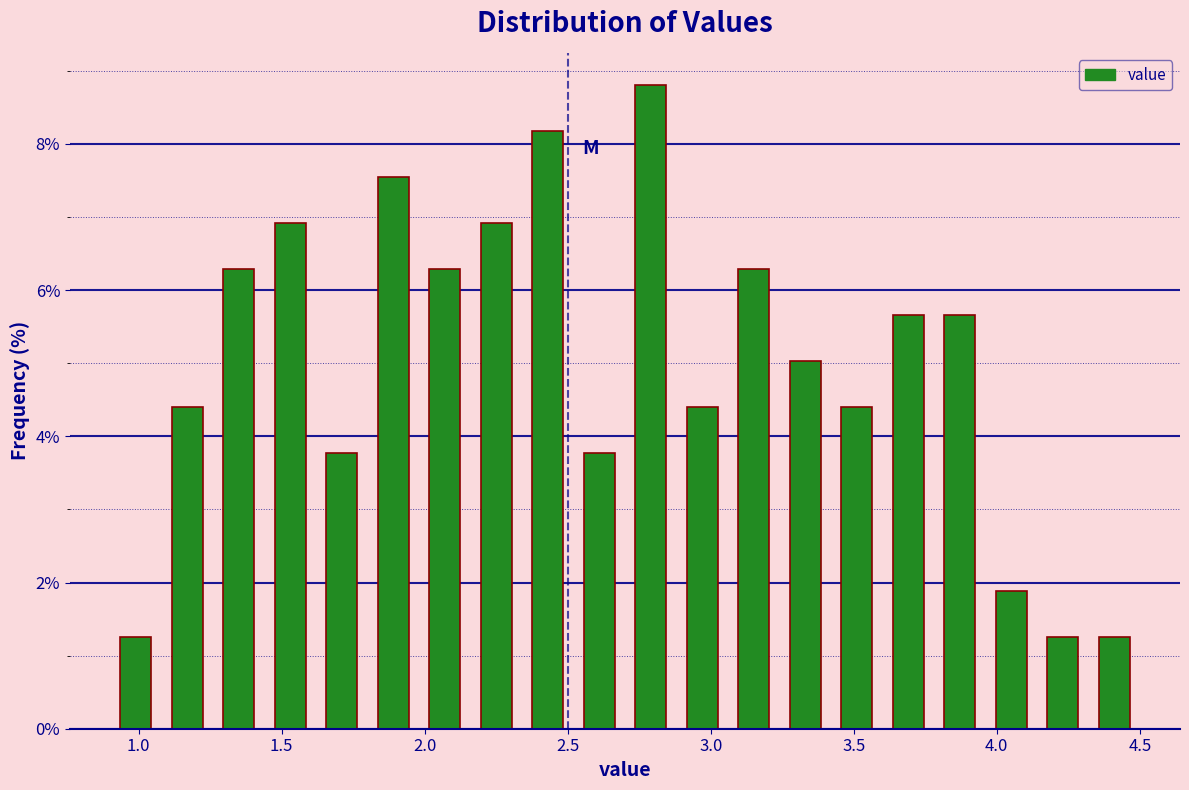

Read against the x-axis, roughly where is the centre of the tallest bar?

2.80